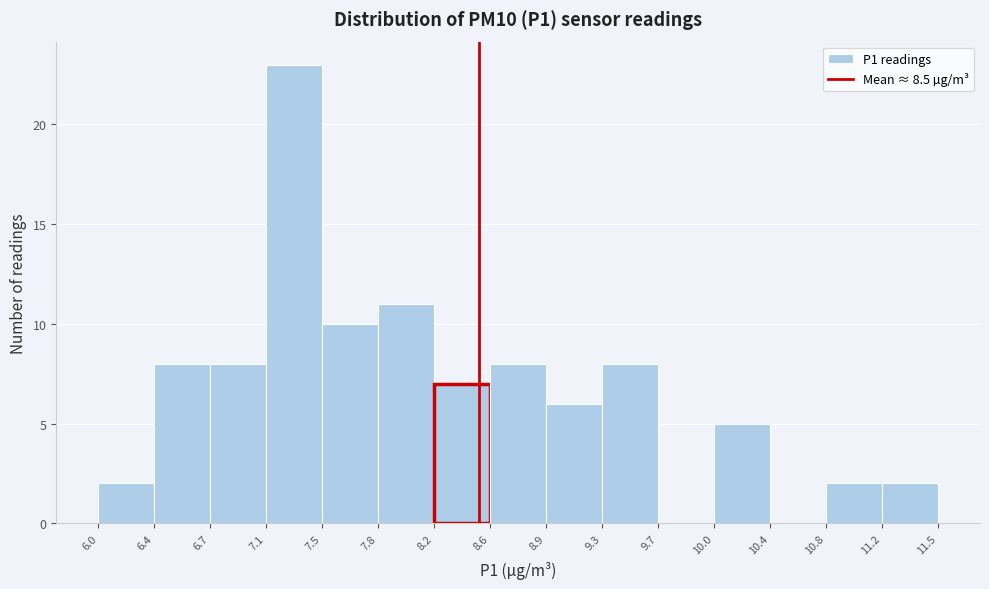

Reading left to right, transcribe this chart: for each bar, give the range it covers on the x-axis and its height. The values are not printed on the chart, so give them approximately, as read against the axis.

6.0 to 6.4: 2
6.4 to 6.7: 8
6.7 to 7.1: 8
7.1 to 7.5: 23
7.5 to 7.8: 10
7.8 to 8.2: 11
8.2 to 8.6: 7
8.6 to 8.9: 8
8.9 to 9.3: 6
9.3 to 9.7: 8
9.7 to 10.0: 0
10.0 to 10.4: 5
10.4 to 10.8: 0
10.8 to 11.2: 2
11.2 to 11.5: 2